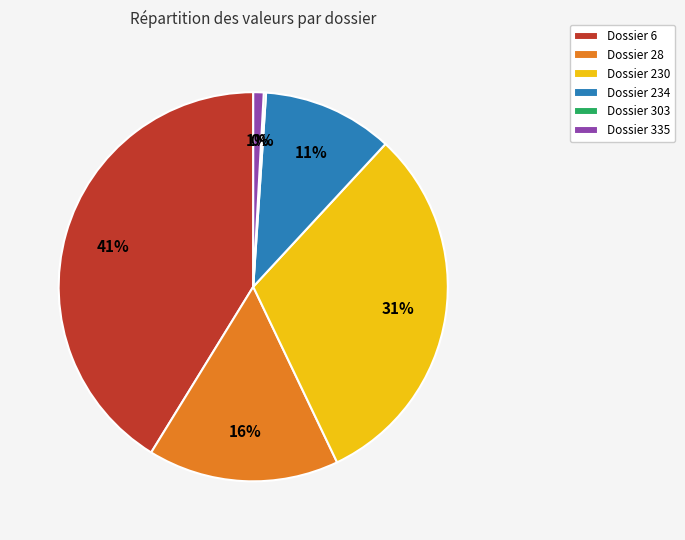

Is there a majority slice in this chart?

No